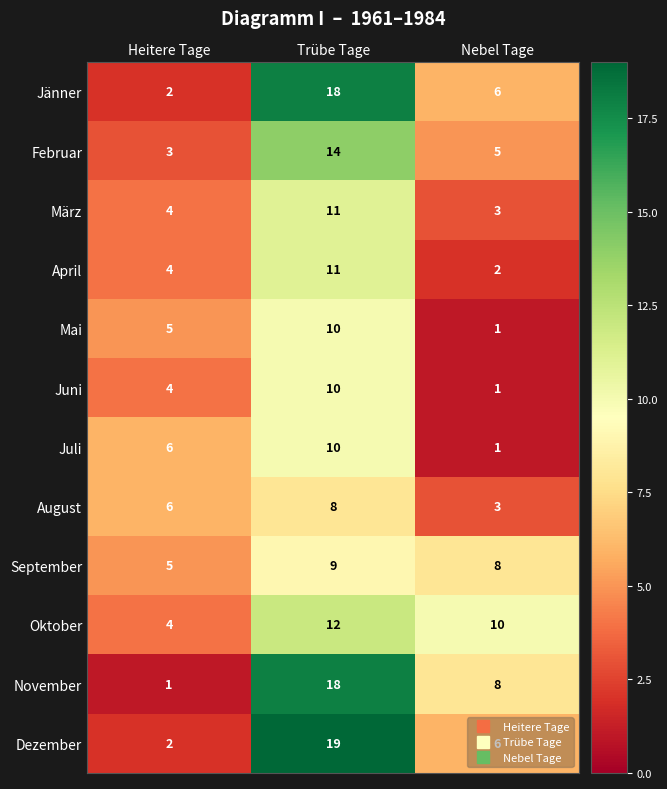

Is it true that Februar equals 7 at Nebel Tage?

False